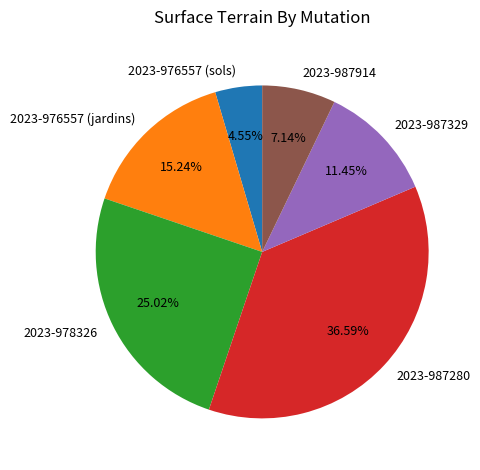

Is 2023-987914 the majority of the pie?

No